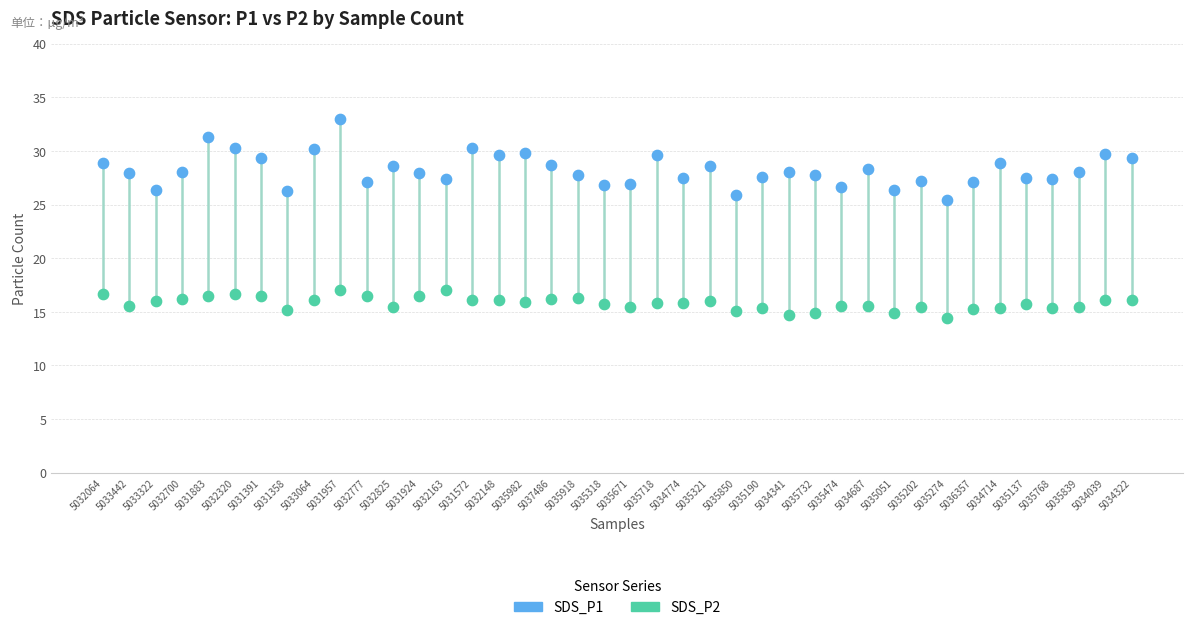

Across all series, what Y value is closest to 23?

25.4